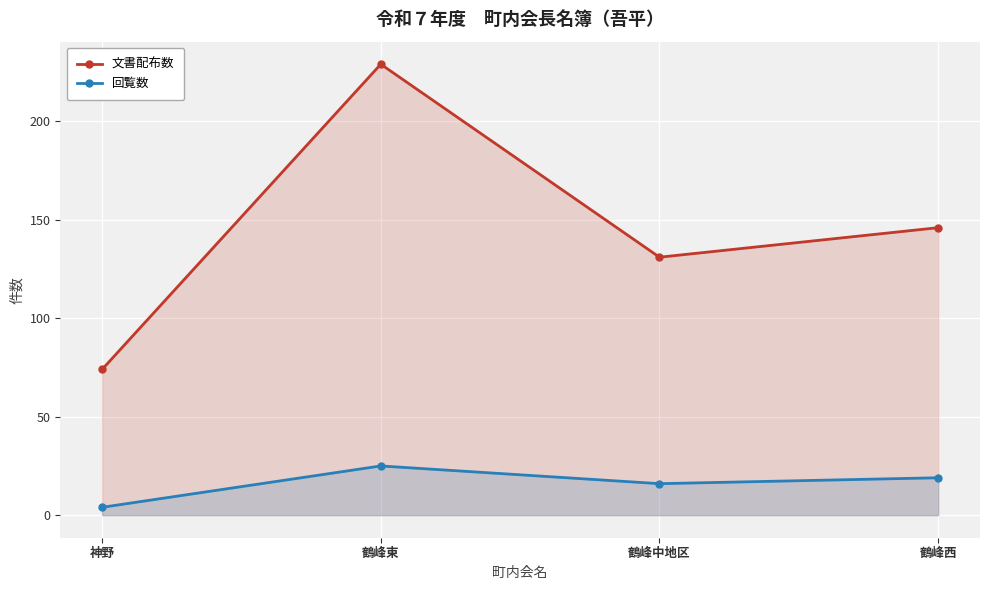

At which category does 文書配布数 reach its first local valley?

鶴峰中地区